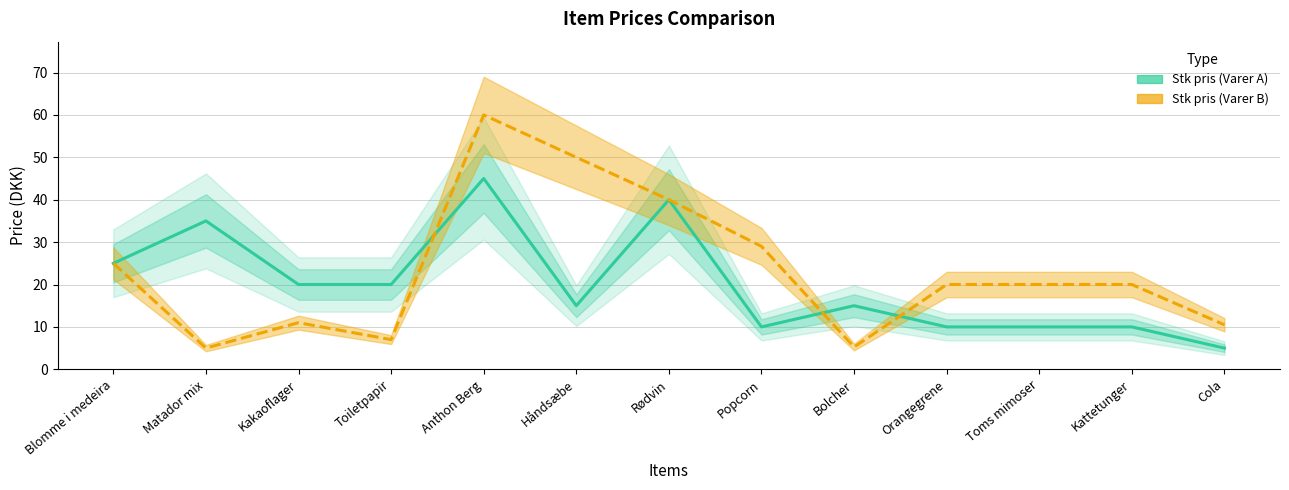

Reading right to left, what are all the values shown in this chart?

Stk pris (Varer A): Cola=5.0	Kattetunger=10.0	Toms mimoser=10.0	Orangegrene=10.0	Bolcher=15.0	Popcorn=10.0	Rødvin=40.0	Håndsæbe=15.0	Anthon Berg=45.0	Toiletpapir=20.0	Kakaoflager=20.0	Matador mix=35.0	Blomme i medeira=25.0
Stk pris (Varer B): Cola=10.5	Kattetunger=20.0	Toms mimoser=20.0	Orangegrene=20.0	Bolcher=5.2	Popcorn=29.0	Rødvin=40.0	Håndsæbe=50.0	Anthon Berg=60.0	Toiletpapir=7.0	Kakaoflager=11.0	Matador mix=5.0	Blomme i medeira=25.0